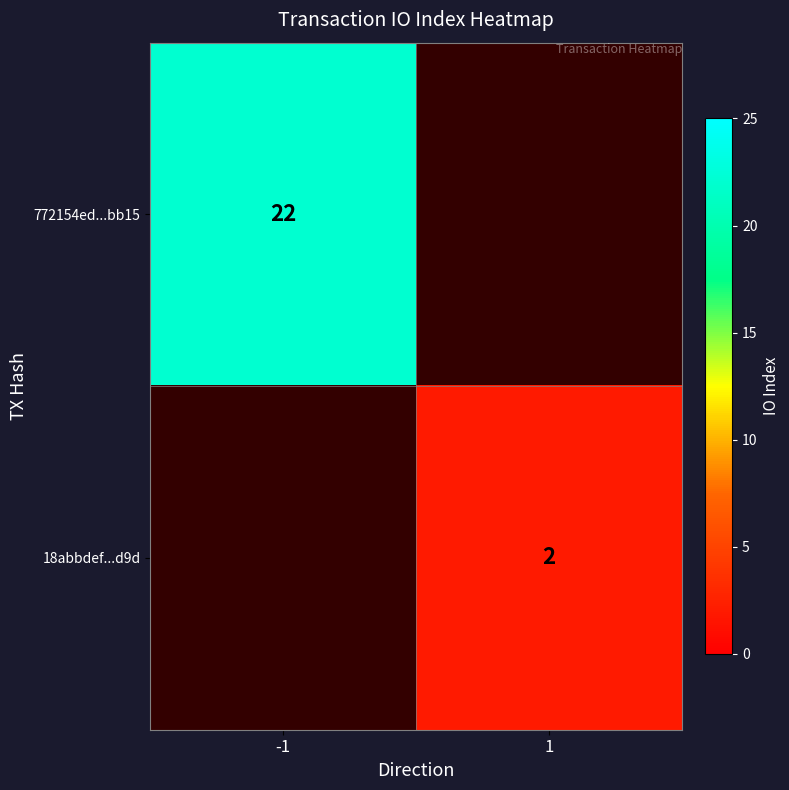

The 18abbdef...d9d series shows 1 at 1. True or false?

False